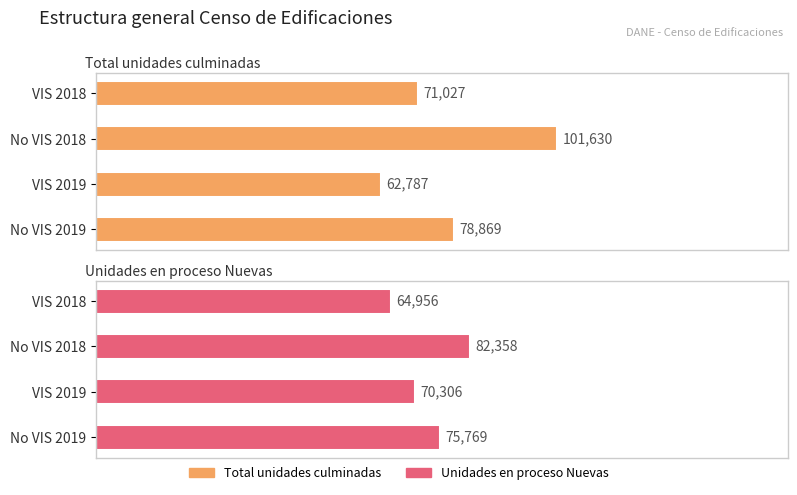

Count the number of categories in the chart.

4